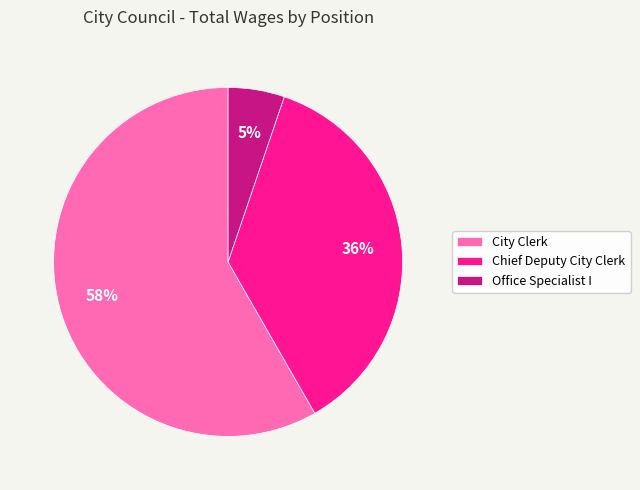

Which category has the biggest portion of the pie?

City Clerk